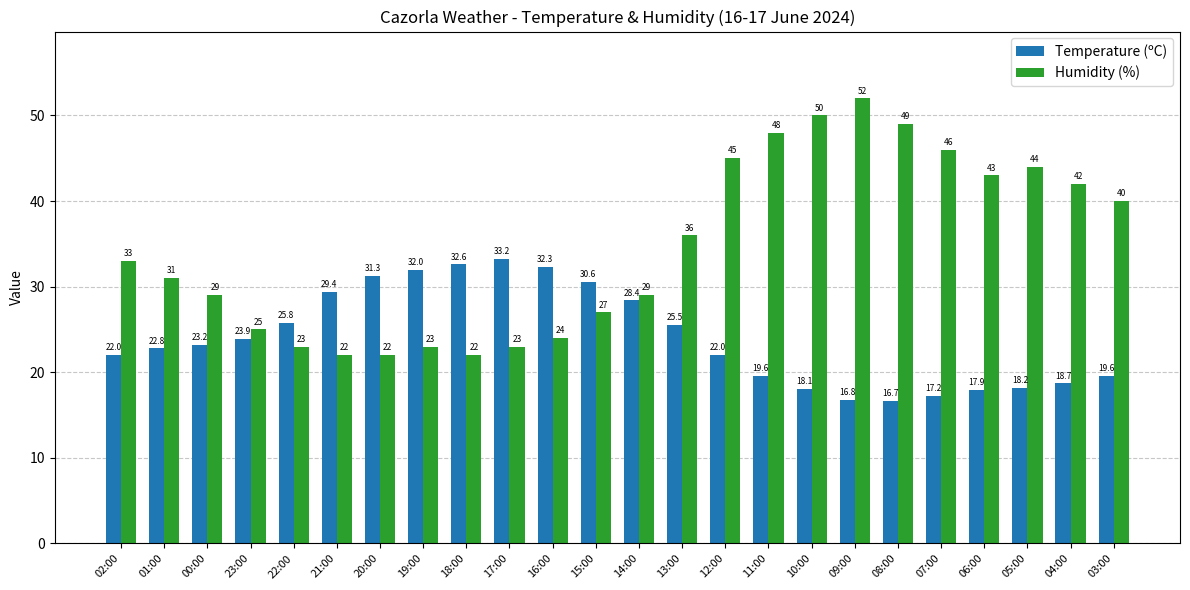

Are the bars grouped side by side (vs. stacked)?

Yes